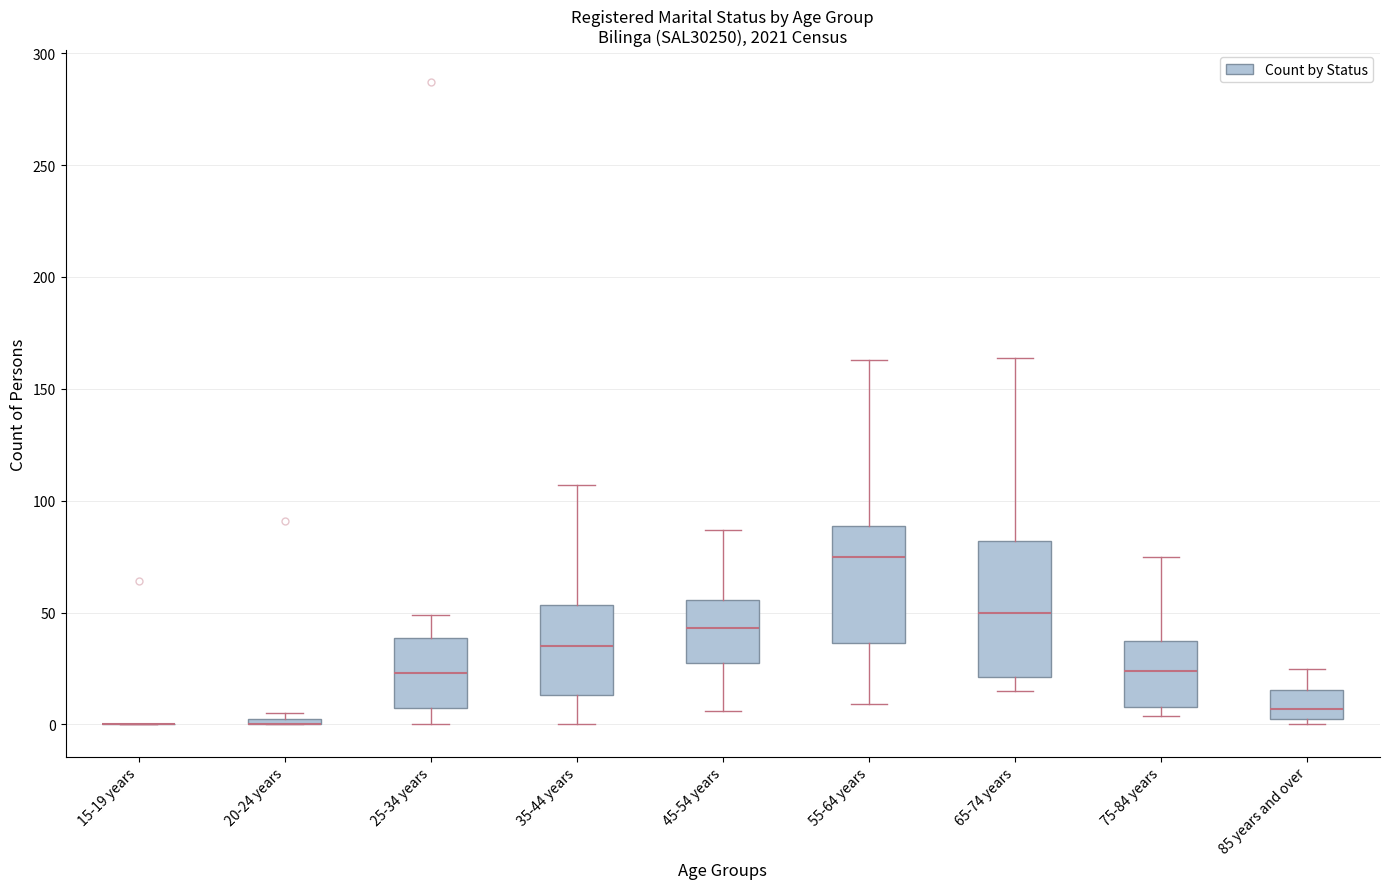

Comparing the boxes themselves (not the whiskers), which one is the tallest?

65-74 years